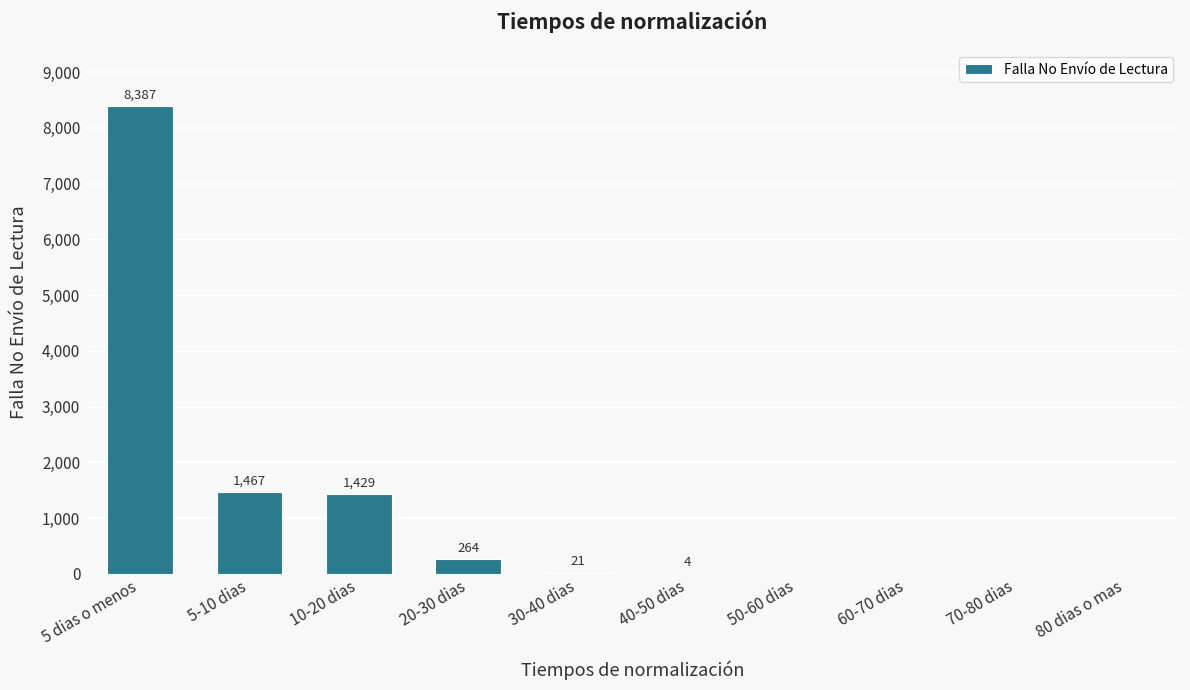

Are the bars horizontal?

No